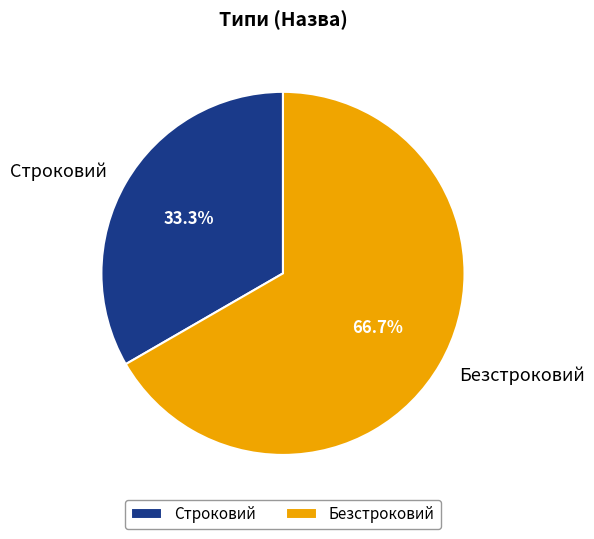

To the nearest percent, what is the difference between the Строковий and Безстроковий slice percentages?

33%